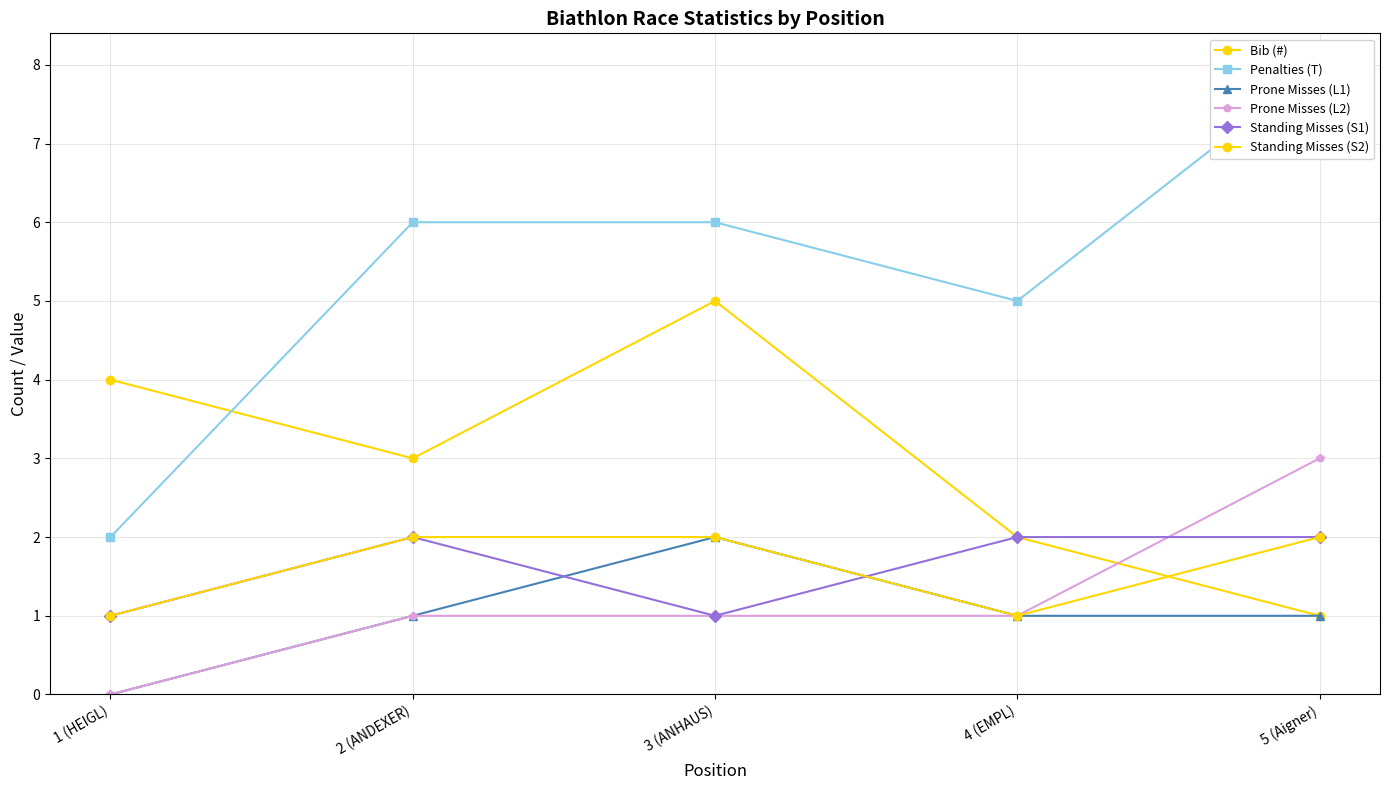

Which label corresponds to the largest value in the chart?

5 (Aigner)